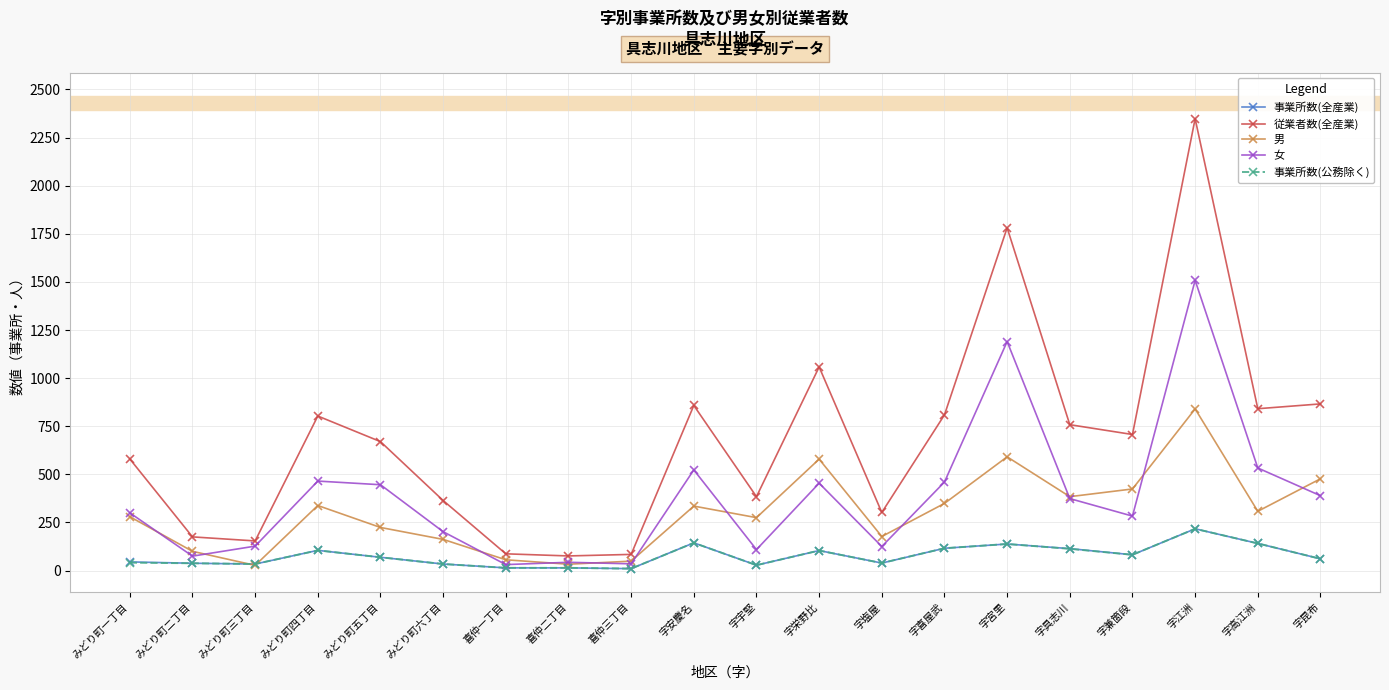

How many distinct data groups are displayed?

5